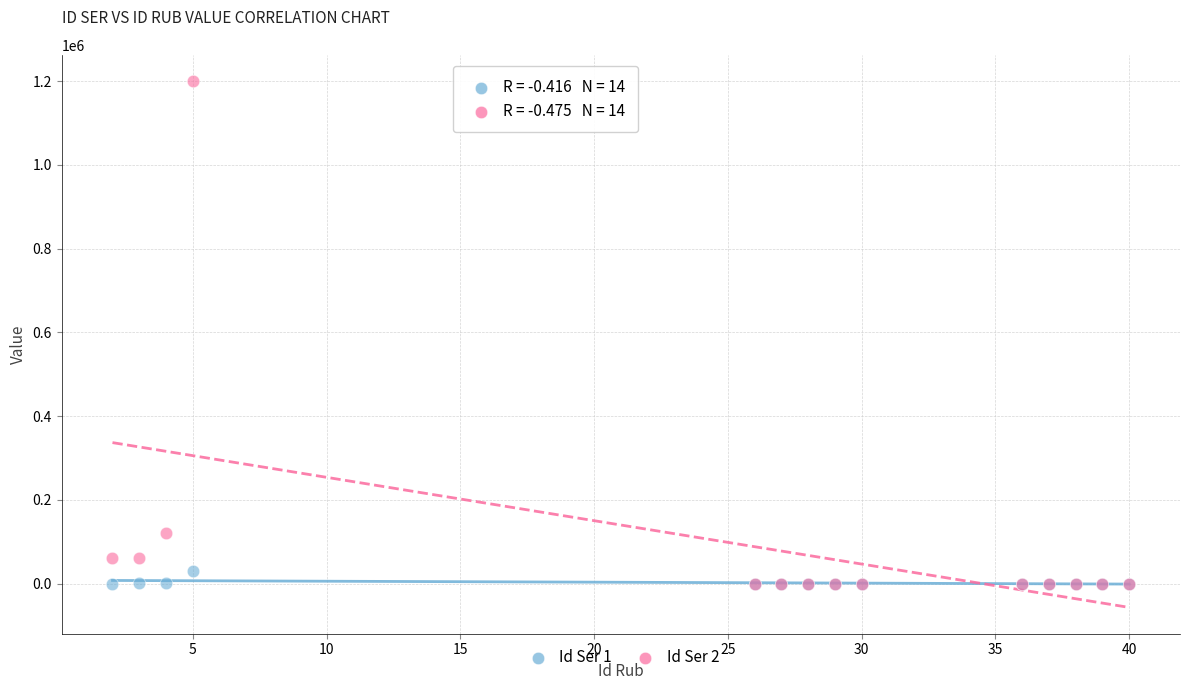

Across all series, what Y value is closest to 600000?

120000